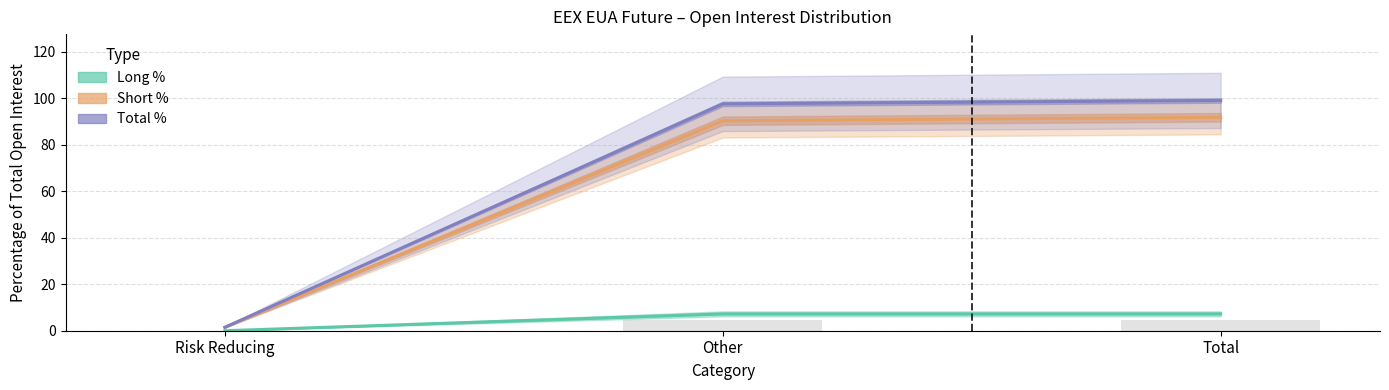

Rank the series at Risk Reducing from highest to lowest value.

Short %, Total %, Long %